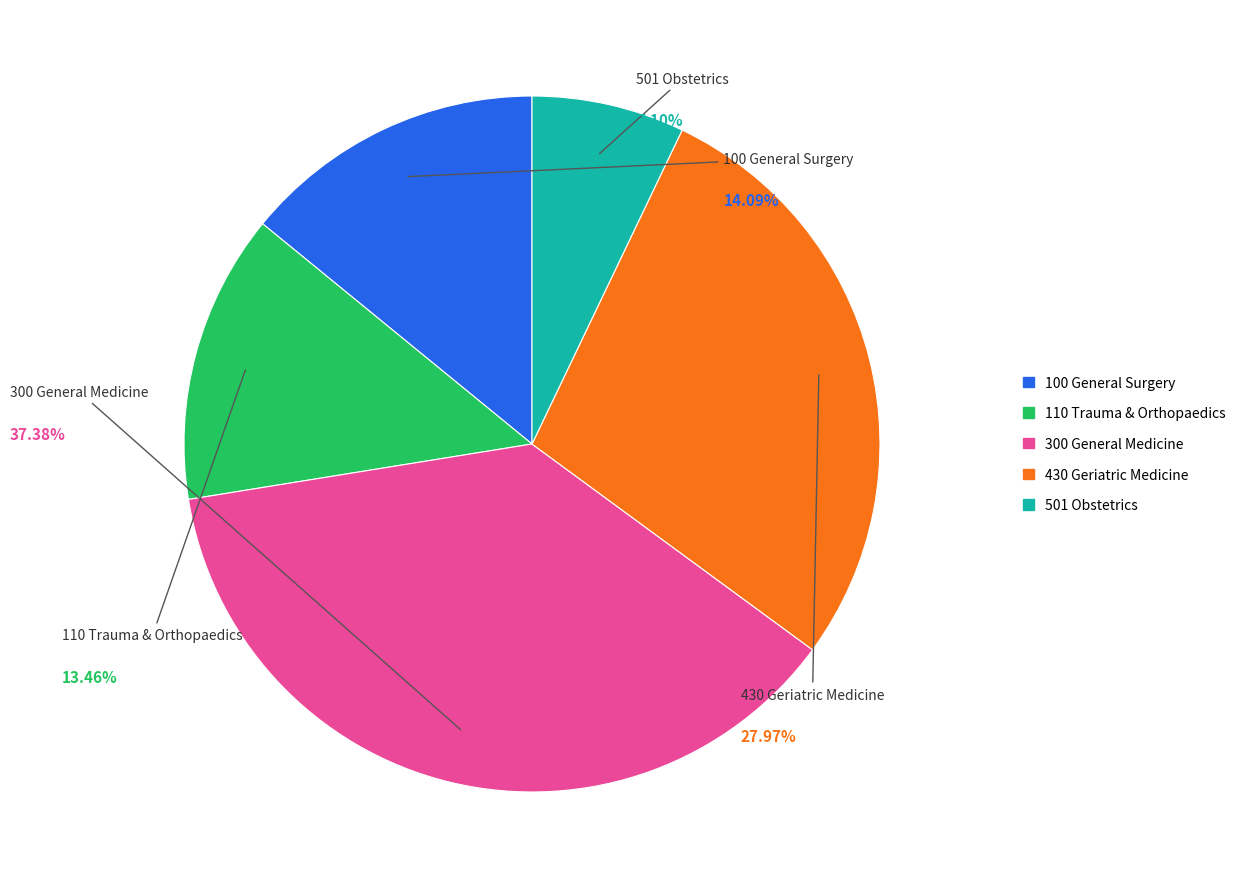

Which slice is the largest?

300 General Medicine